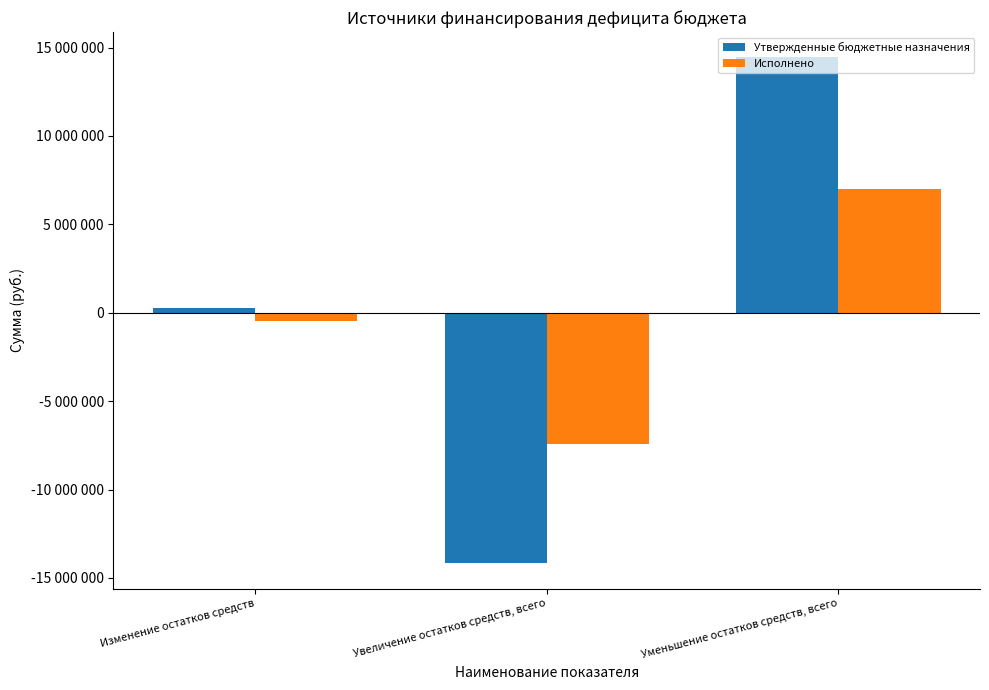

What is the label of the 2nd bar from the right?

Увеличение остатков средств, всего